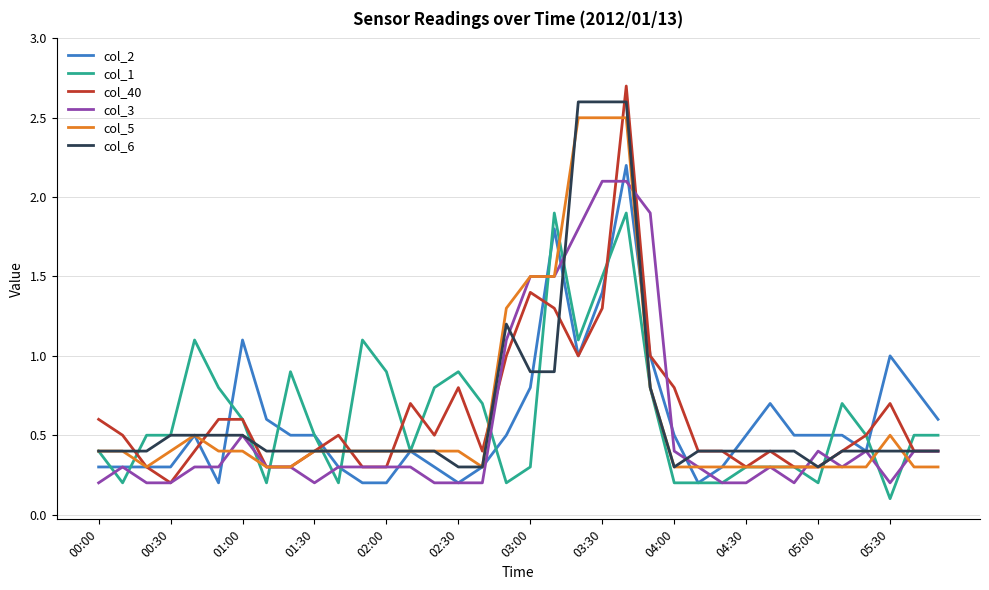

Which series has the largest range (max minus min)?

col_40